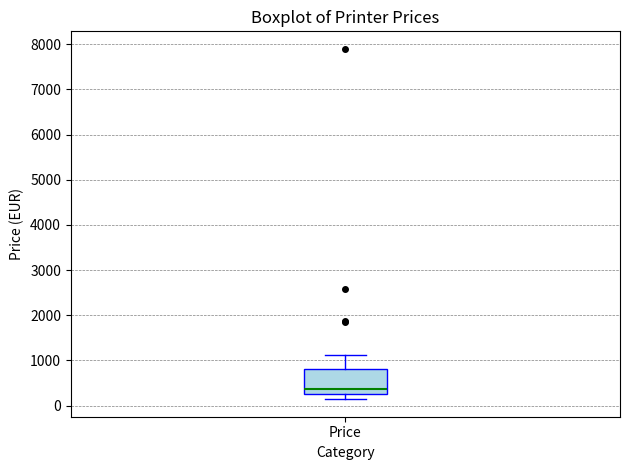

Transcribe this box plot: give where the median line is, the range the box spans, and where the two whiskers end, as read against the y-axis. The values are not printed on the chart, so give them approximately, as read against the axis.

median 400, box 300 to 800, whiskers 100 to 1100